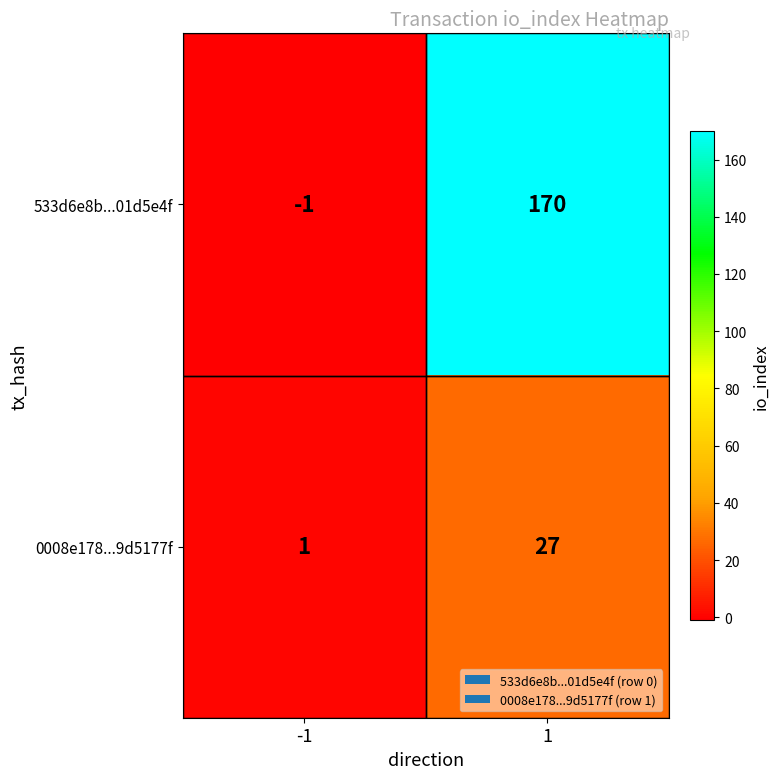

What is the maximum value for 0008e178...9d5177f?

27